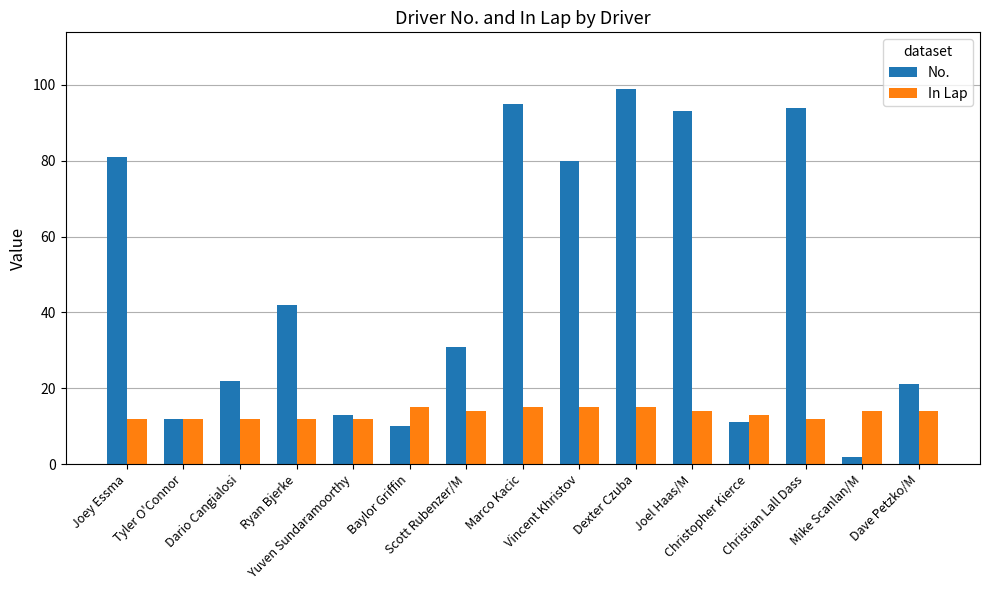

What value does the No. series have at Marco Kacic, to the nearest 10?

100